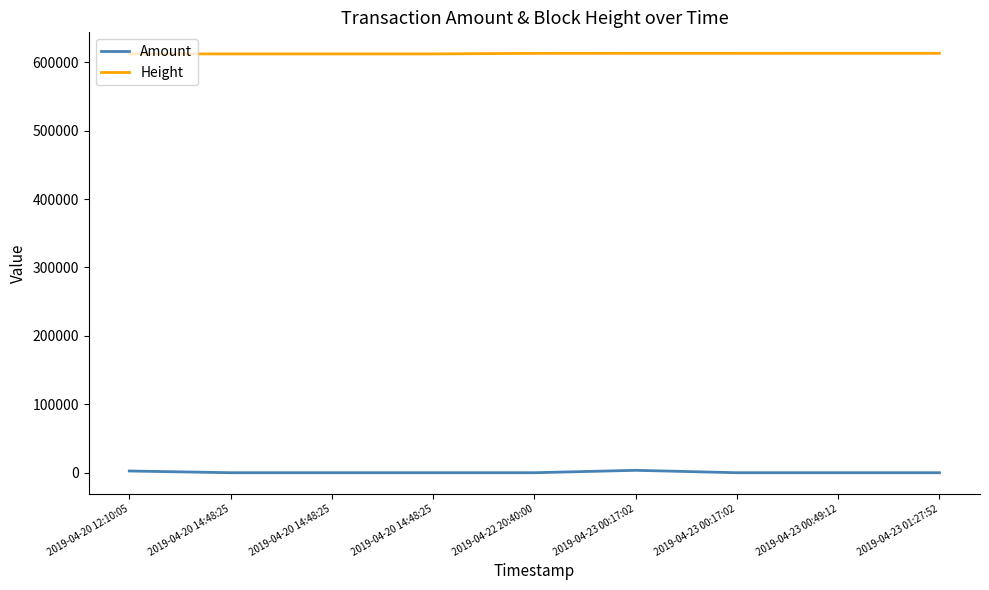

What are all the series names shown in the legend?

Amount, Height